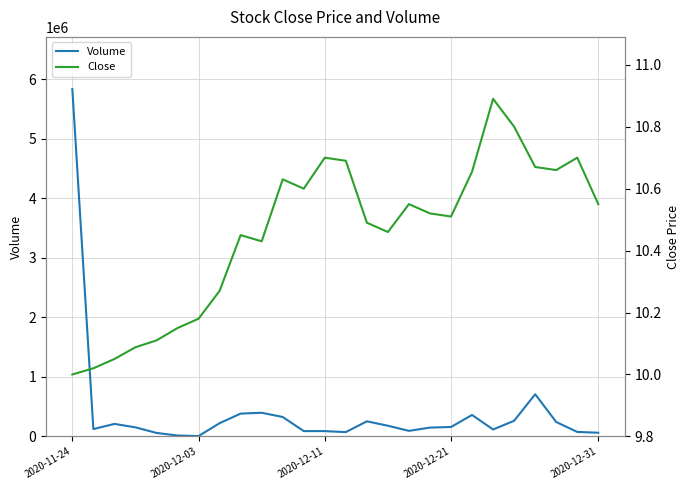

What is the highest value of the Volume series?

5834300